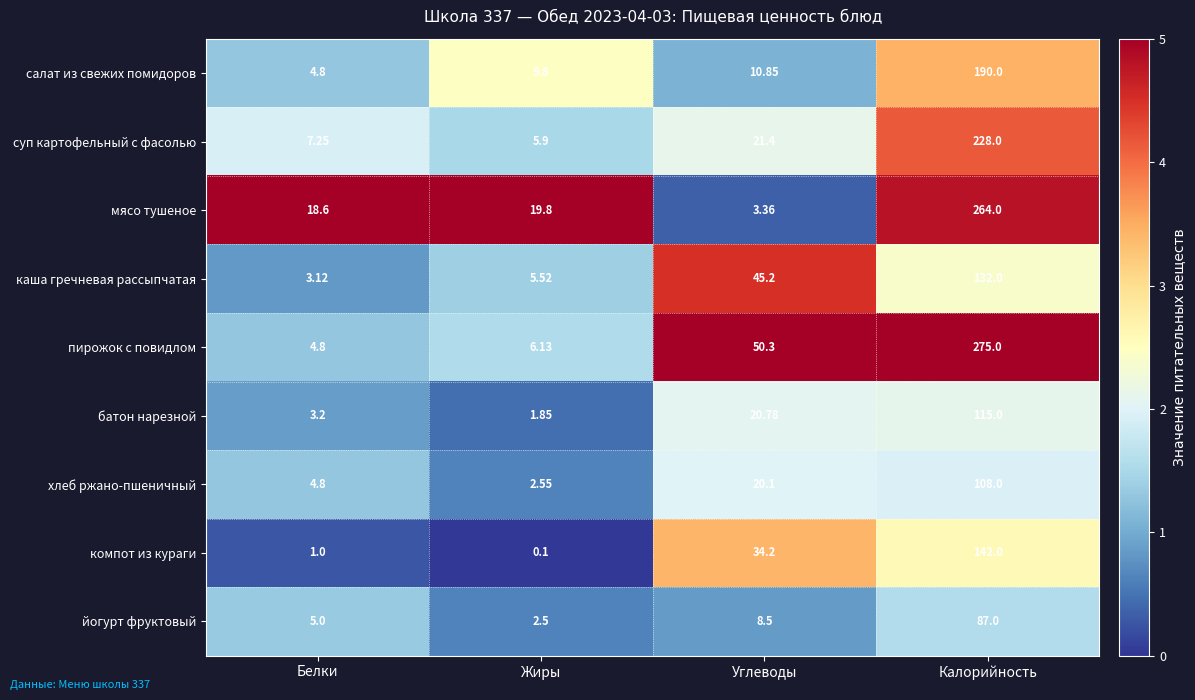

At how many categories does at least one series exceed 0?

4